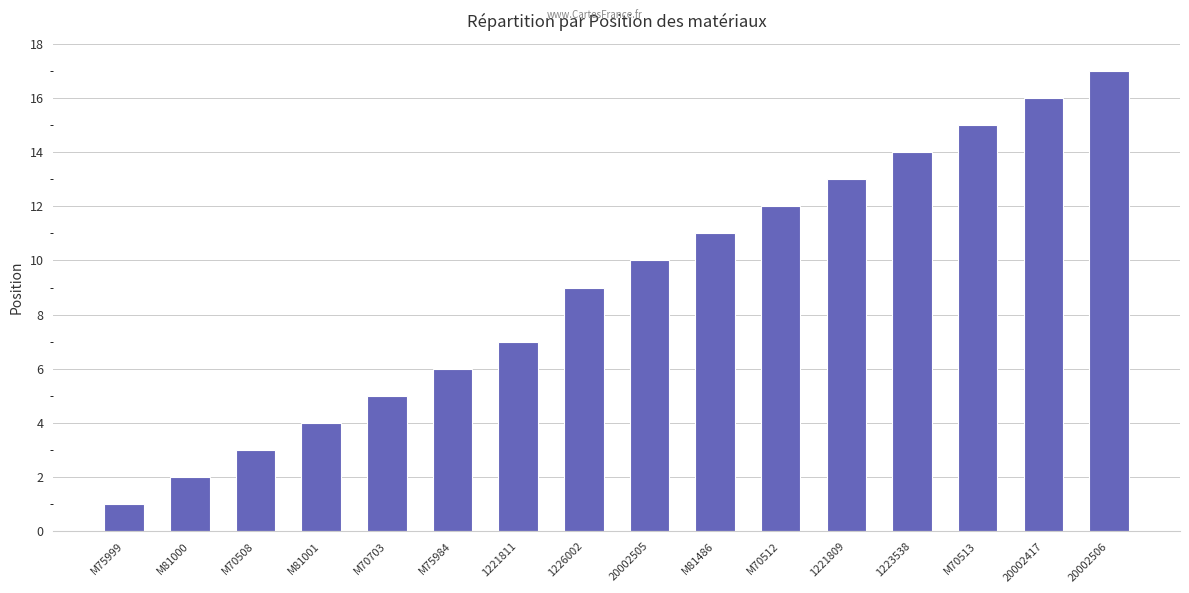

What is the change in value from M70703 to M81486?

+6